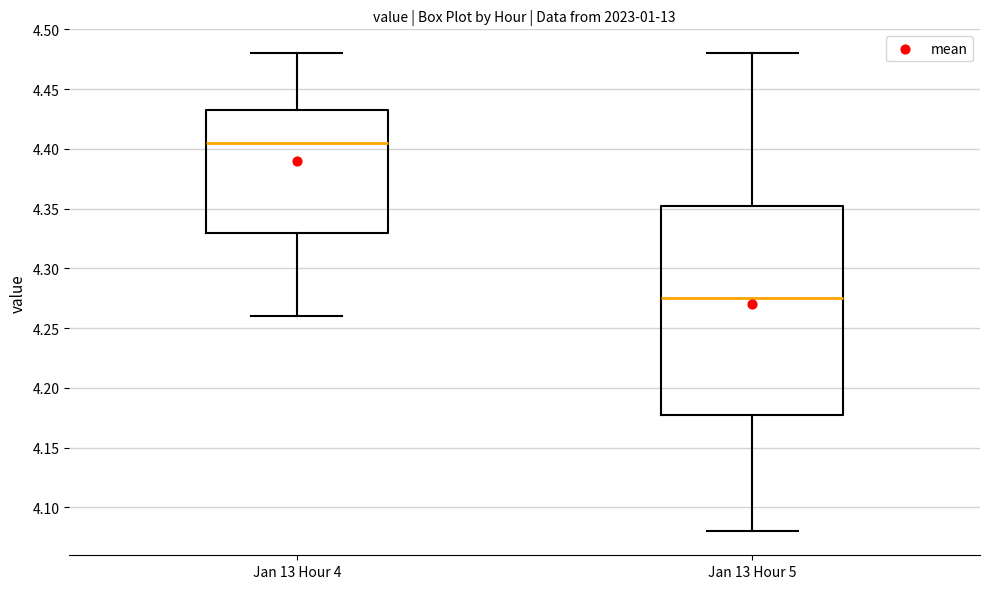

Where is the lower edge of the box for Jan 13 Hour 4 on the y-axis? The values are not printed on the chart, so give them approximately, as read against the axis.

4.330